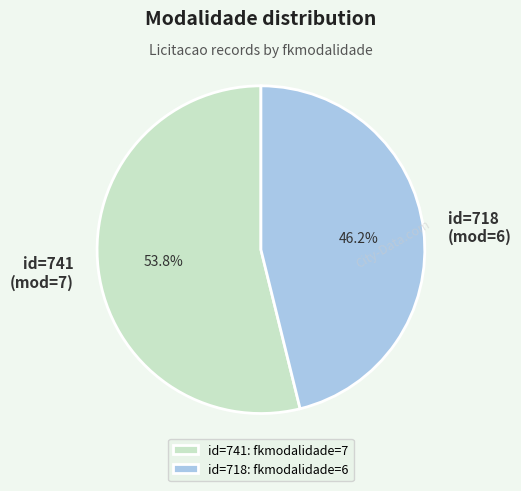

Does any single category account for the majority?

Yes